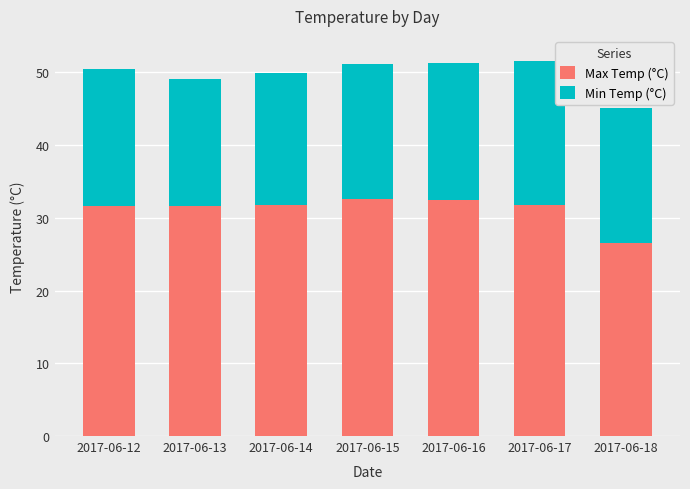

What is the total value across all series at 2017-06-12?

50.4